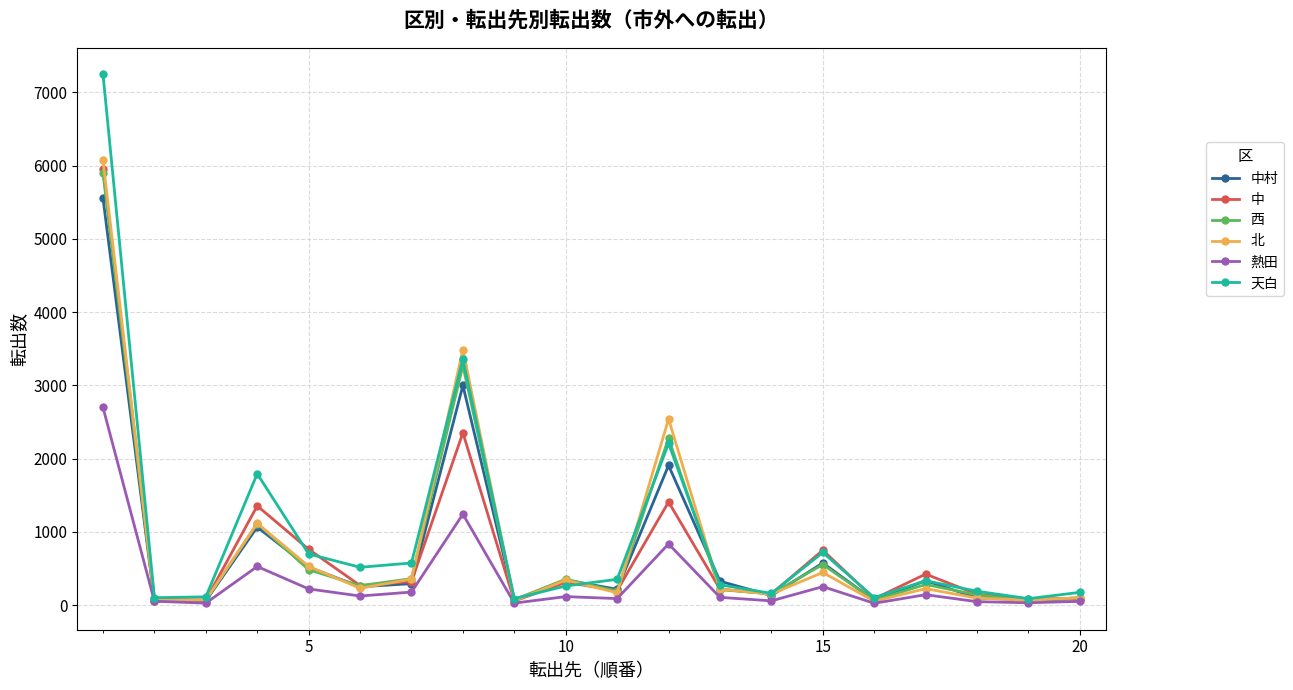

Which series has the largest range (max minus min)?

天白